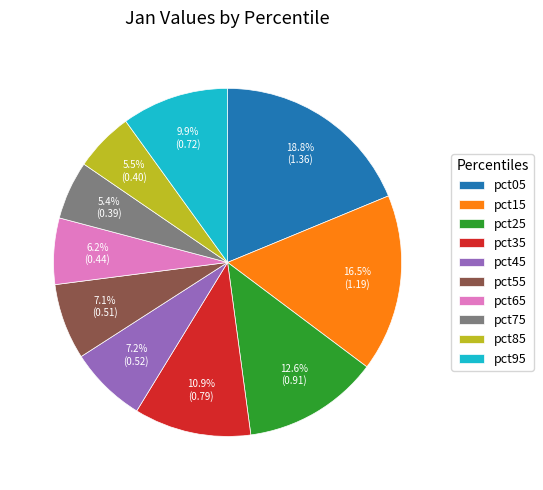

What percentage do pct75 and pct55 together represent?

12.5%